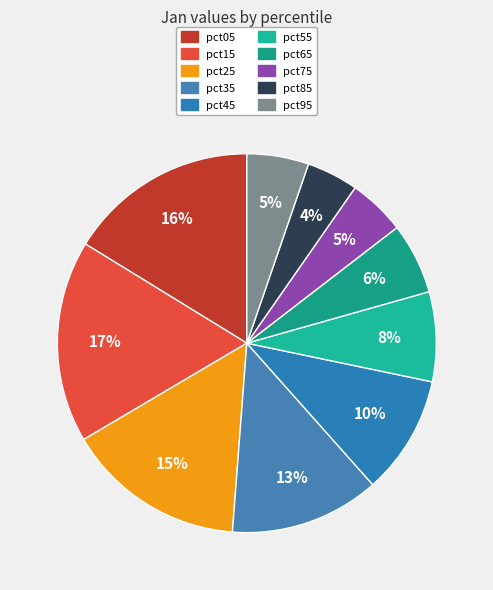

How much of the chart is everything except pct05?

83.8%